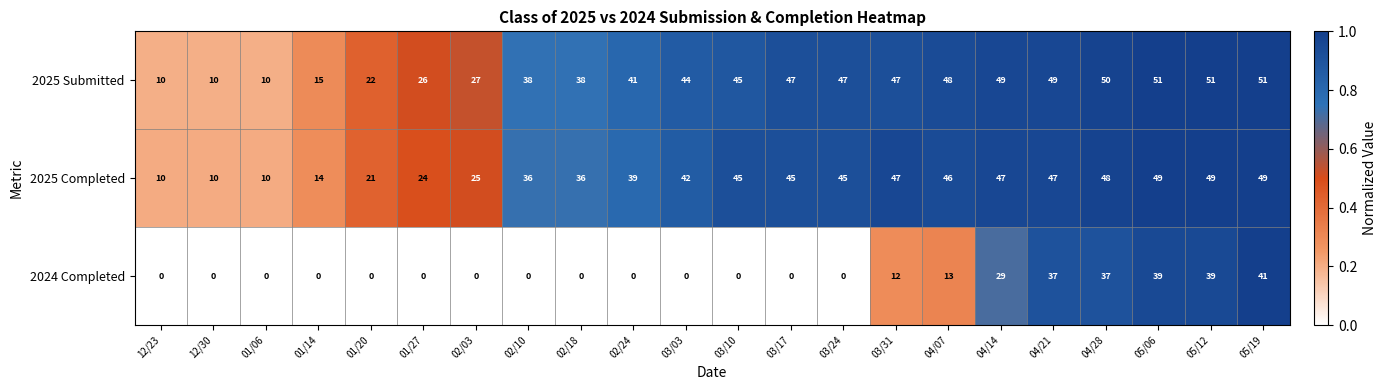

List the series in order of their peak value, highest first.

2025 Submitted, 2025 Completed, 2024 Completed